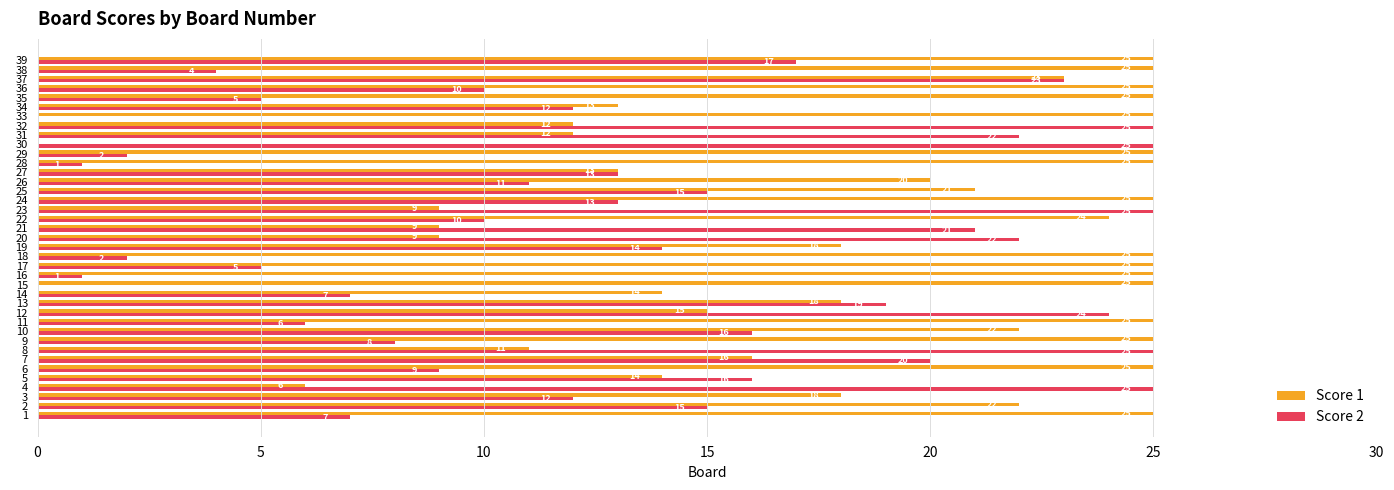

The value of Score 1 at 15 is 2. True or false?

False